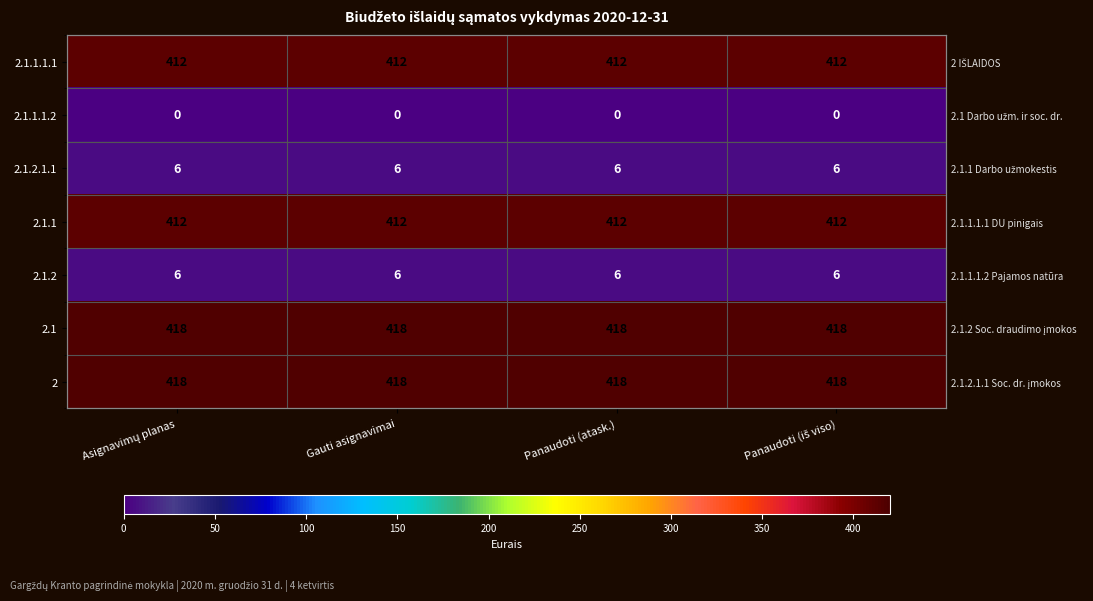

Rank the series at Panaudoti (iš viso) from highest to lowest value.

2.1, 2, 2.1.1.1.1, 2.1.1, 2.1.2.1.1, 2.1.2, 2.1.1.1.2